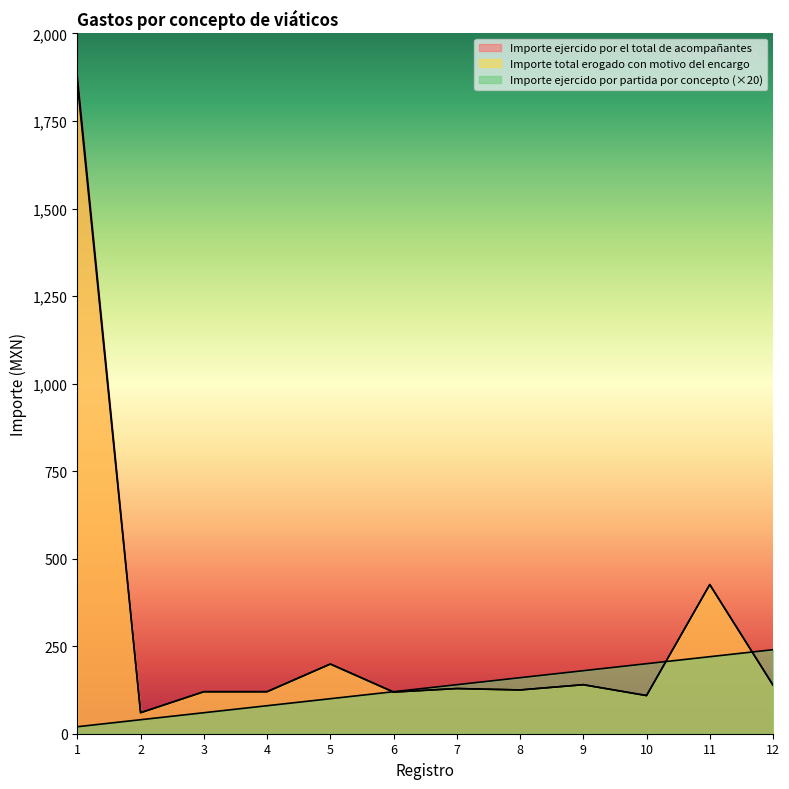

Which series has the widest spread of values?

Importe ejercido por el total de acompañantes